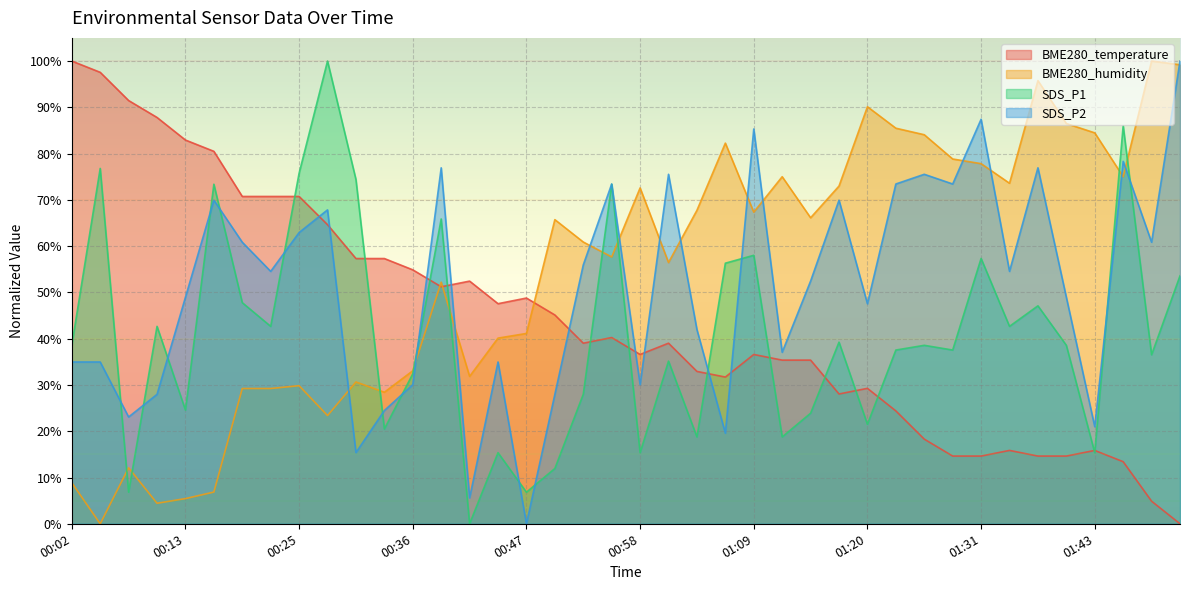

What is the sum of all BME280_temperature values?

1767.1